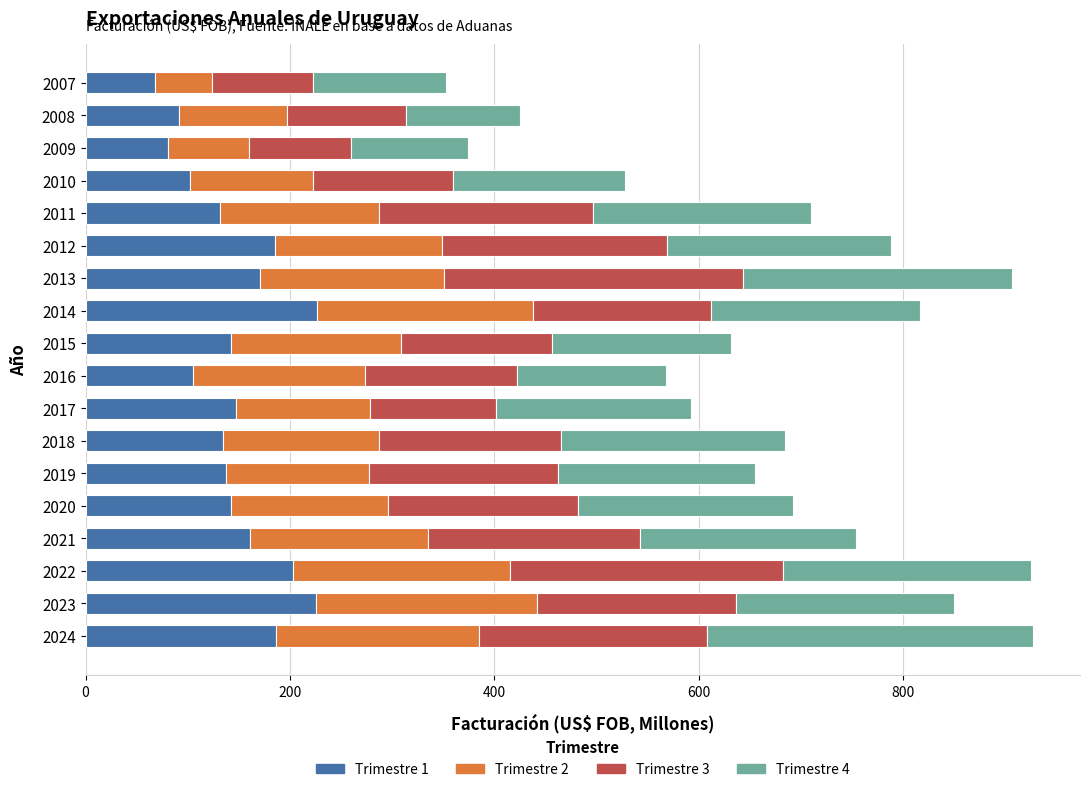

What is the difference between the Trimestre 1 values at 2018 and 2024?

52.7